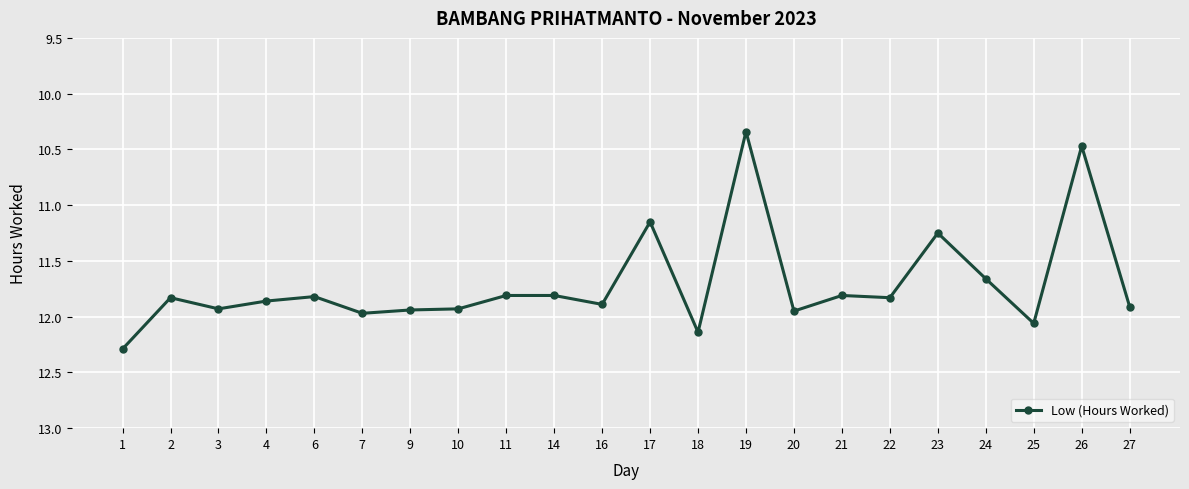

True or false: there are more than 0 points higher than both neighbors.

True